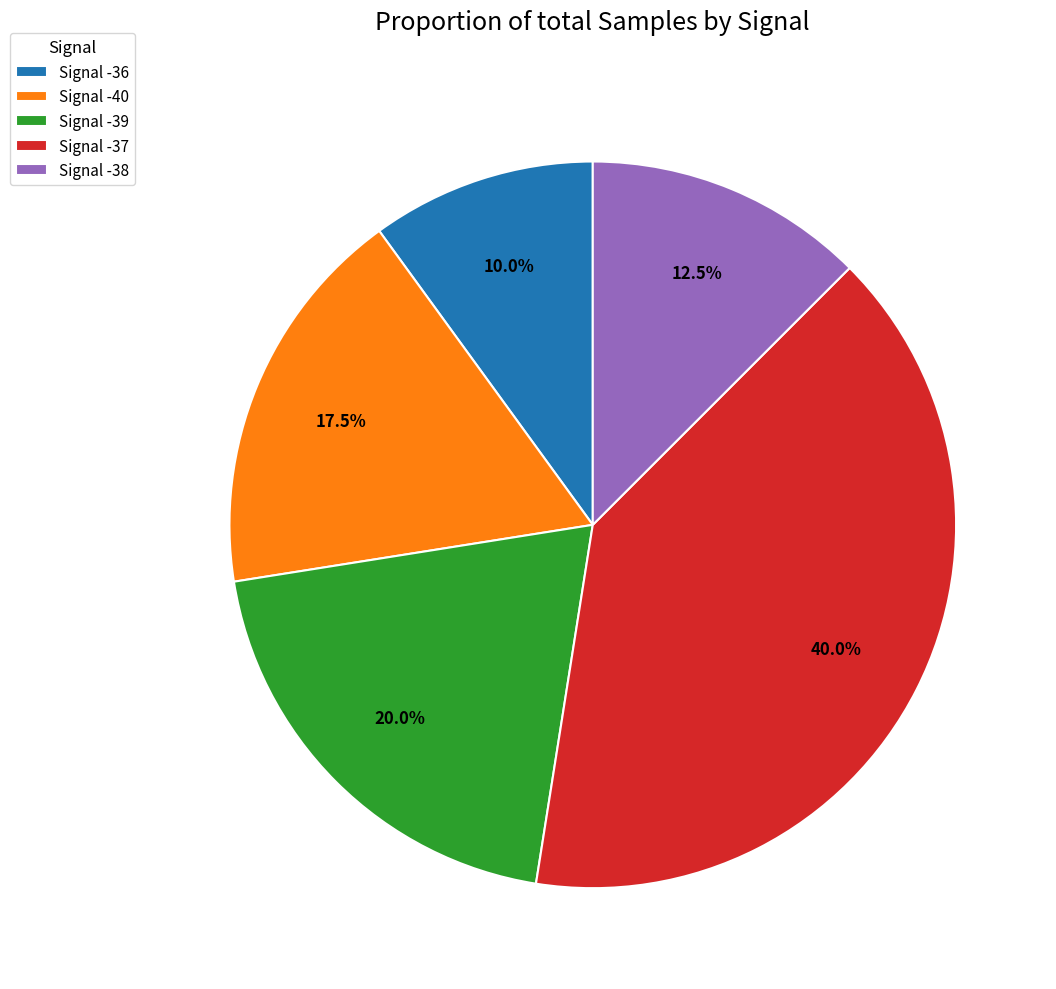

Which slice is the largest?

Signal -37